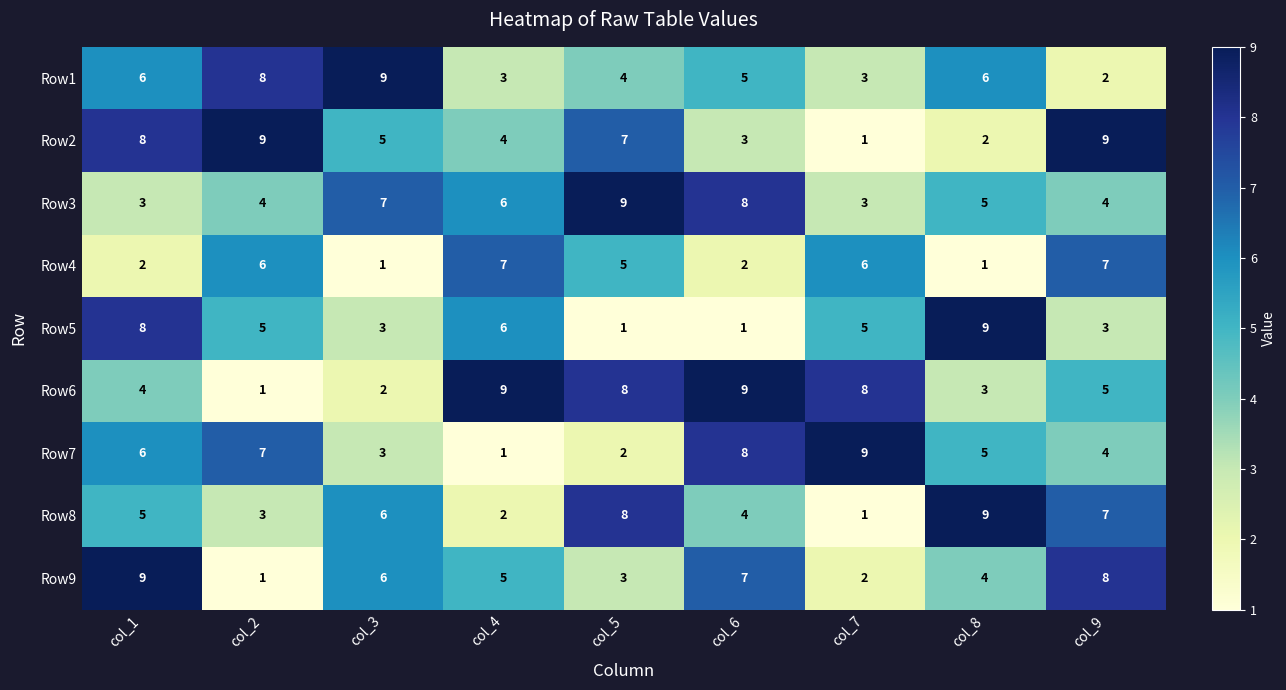

What is the maximum value for Row6?

9